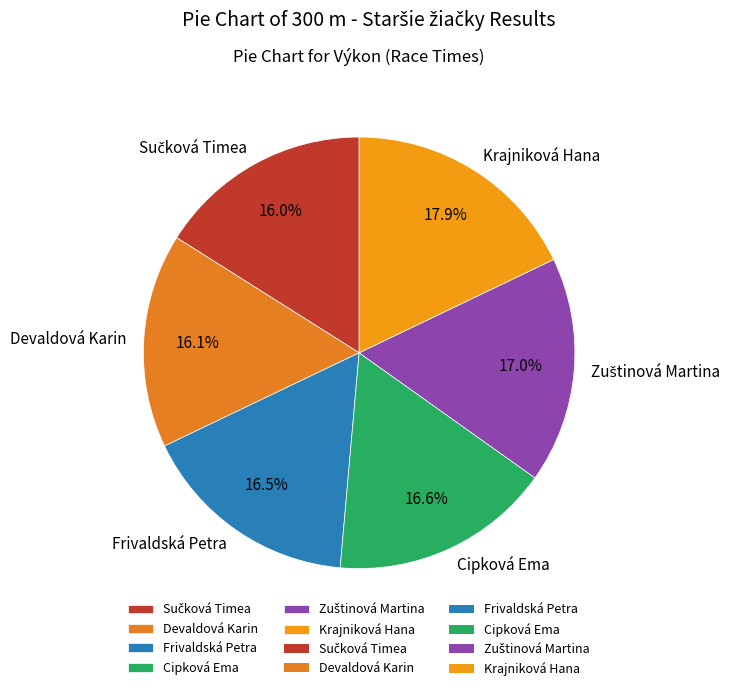

What is the largest slice in the pie chart?

Krajniková Hana